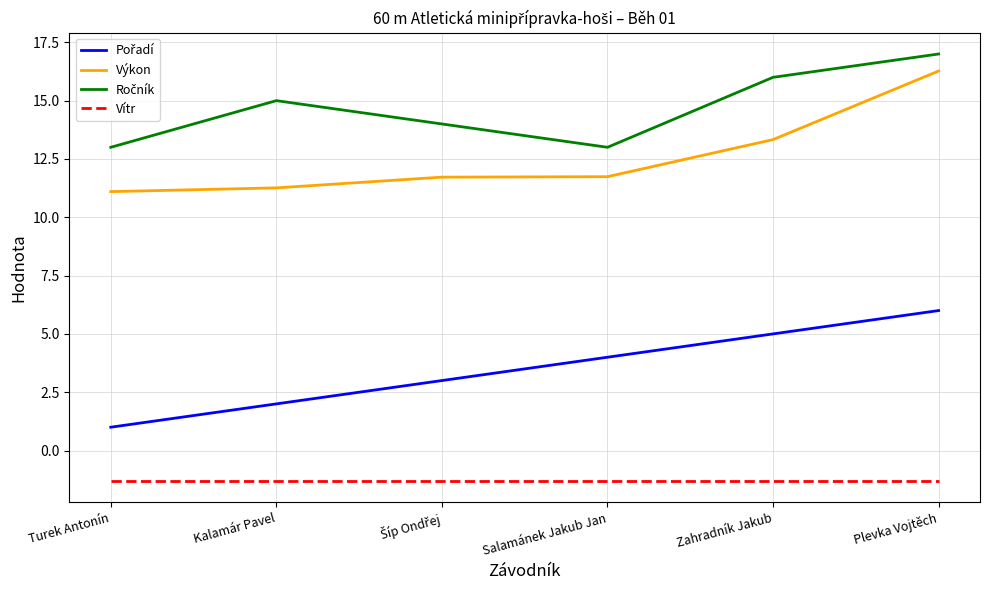

Is this an area chart (filled region under the line)?

No